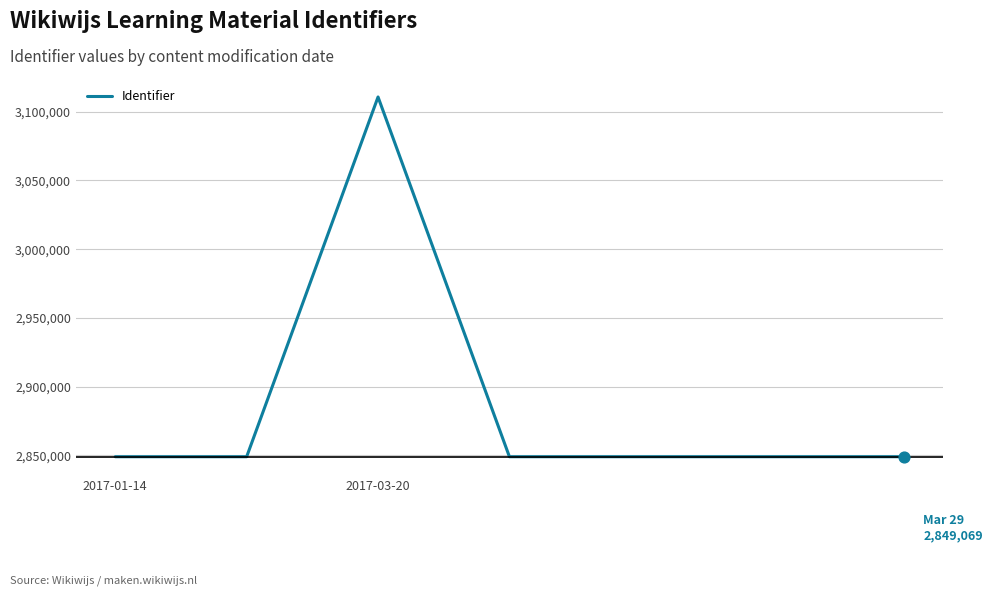

What is the average value?

2886450